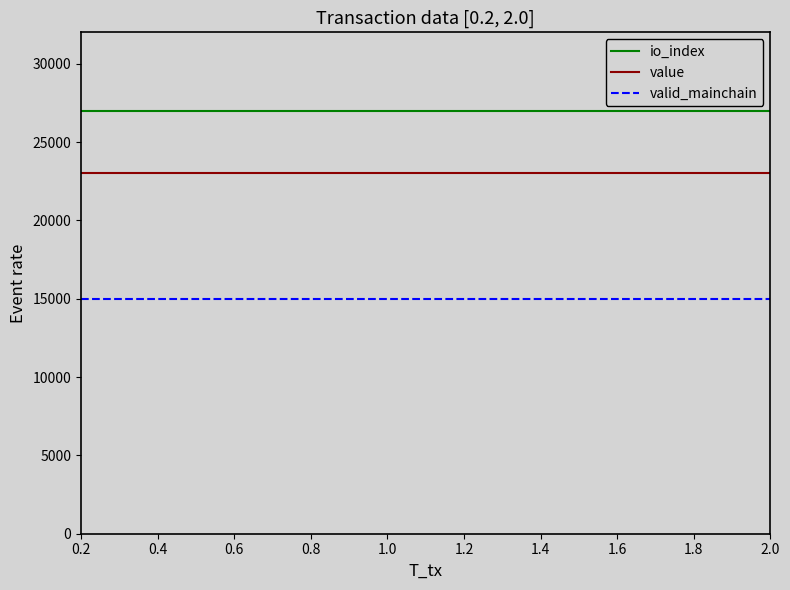

At how many categories does at least one series exceed 22620?

25